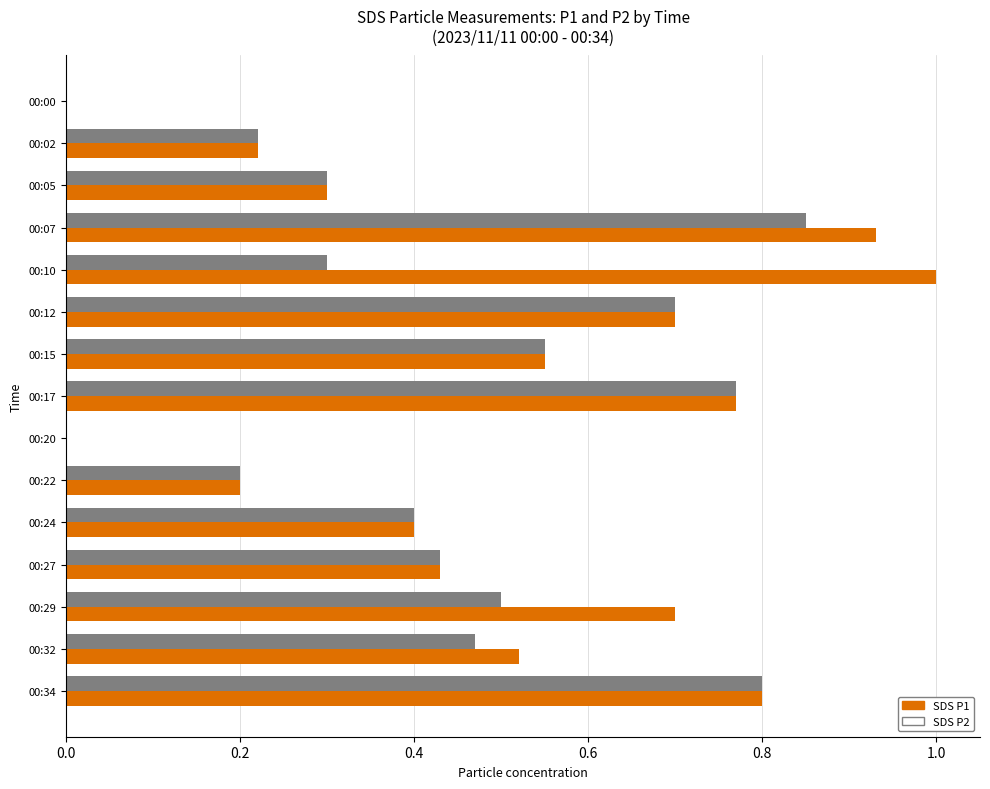

Is it true that SDS P1 equals 0.1 at 00:22?

False